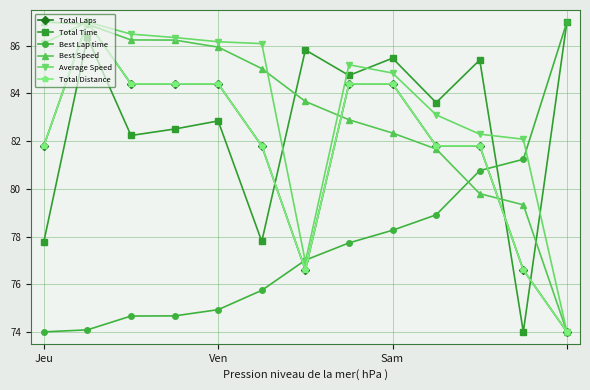

Where does the Best Speed series first go above 83?

Jeu